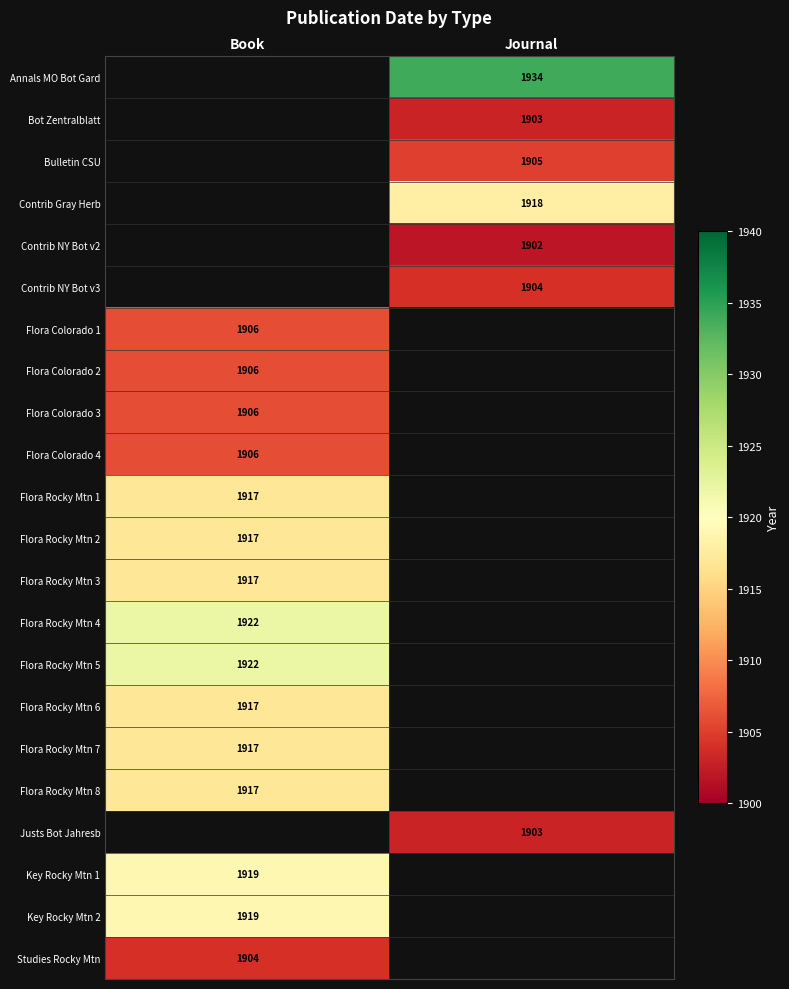

The Contrib NY Bot v2 series shows 1129 at Journal. True or false?

False